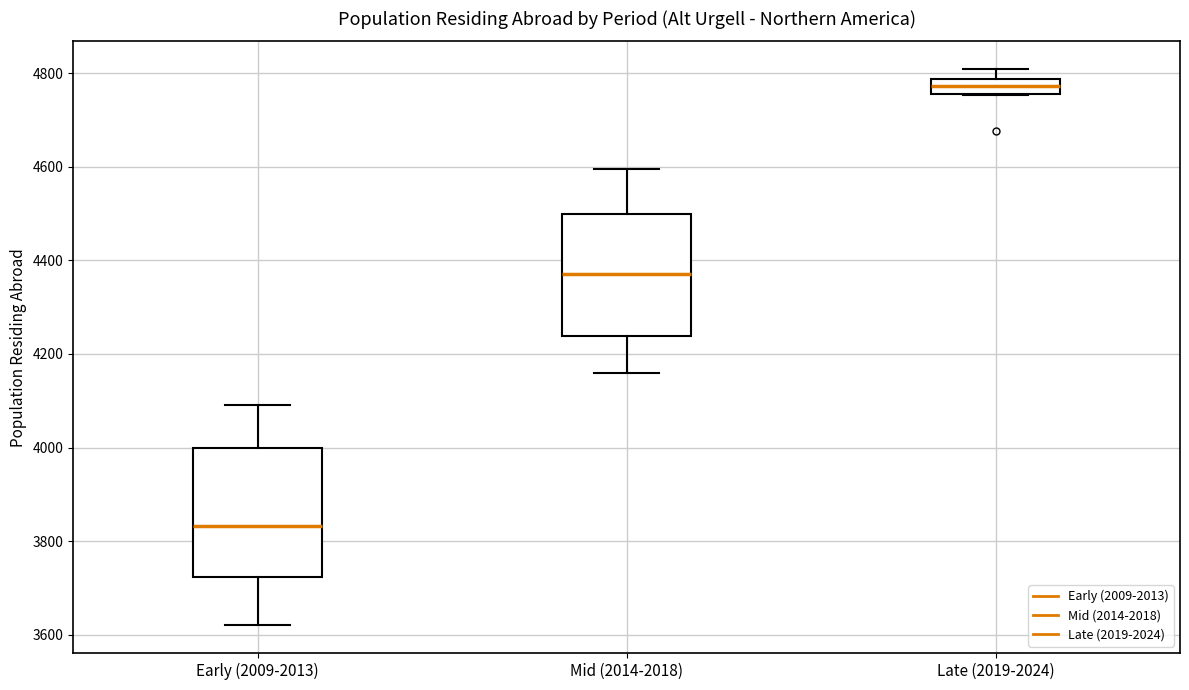

Which box has the lowest median line?

Early (2009-2013)